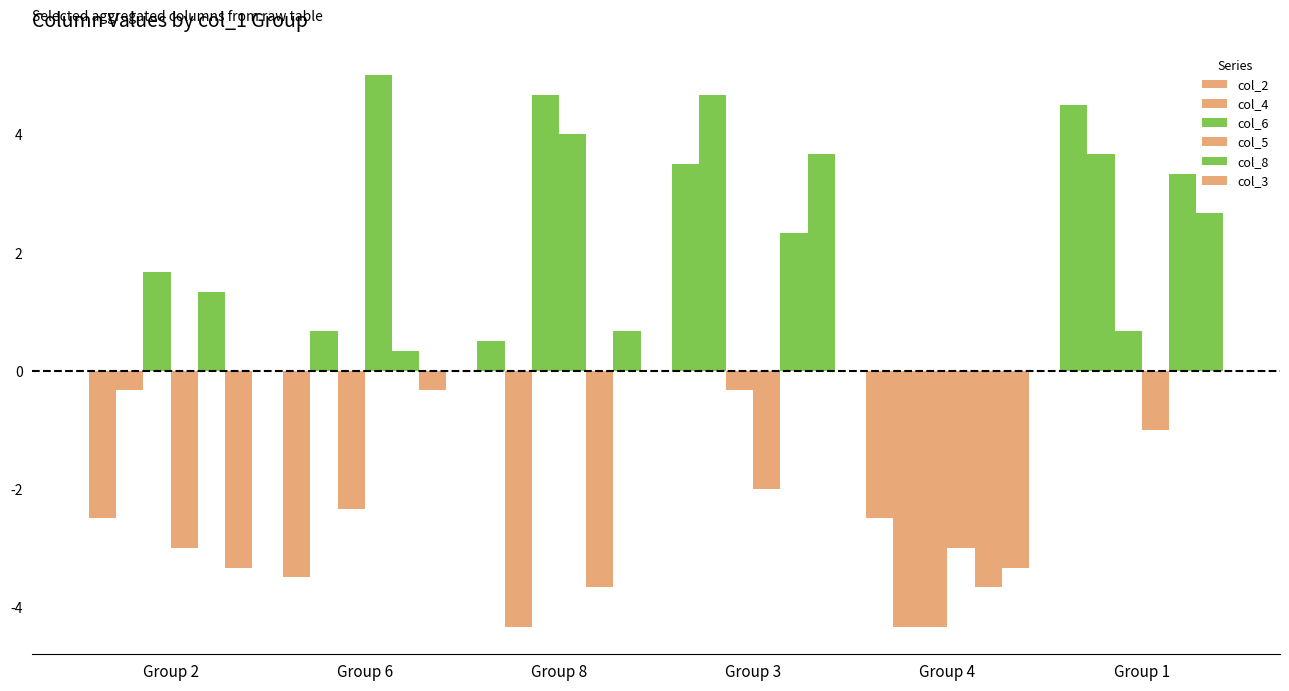

What is the label of the 4th bar from the right?

Group 8